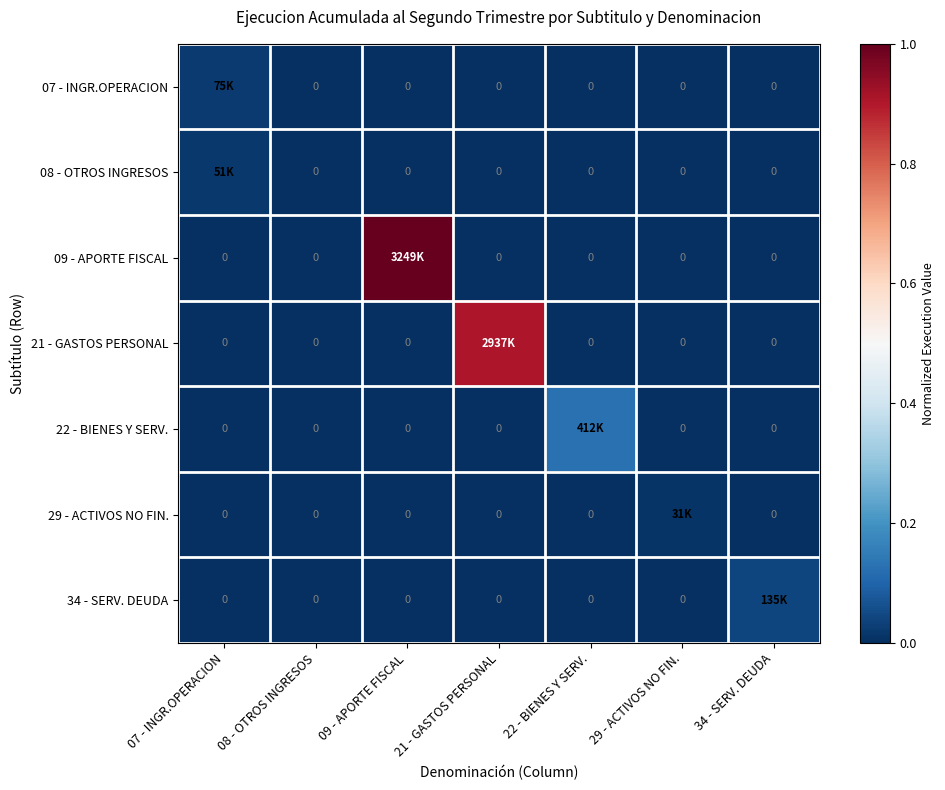

True or false: 21 - GASTOS PERSONAL has a value of -0.5 at 34 - SERV. DEUDA.

False